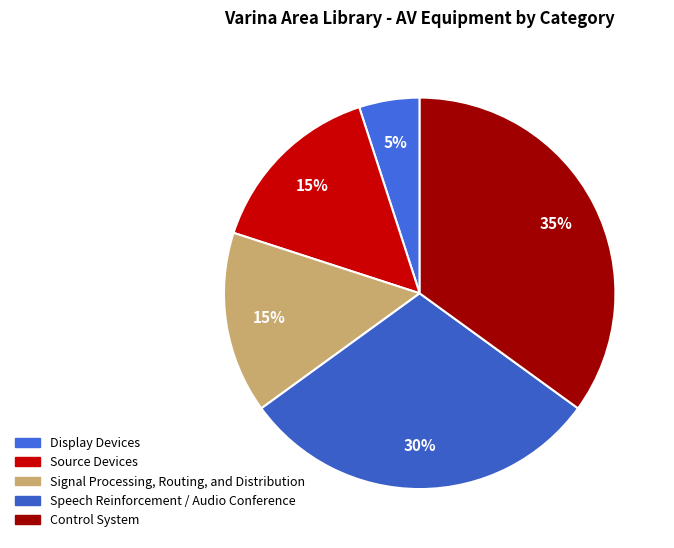

How much of the chart is everything except Control System?

65.0%